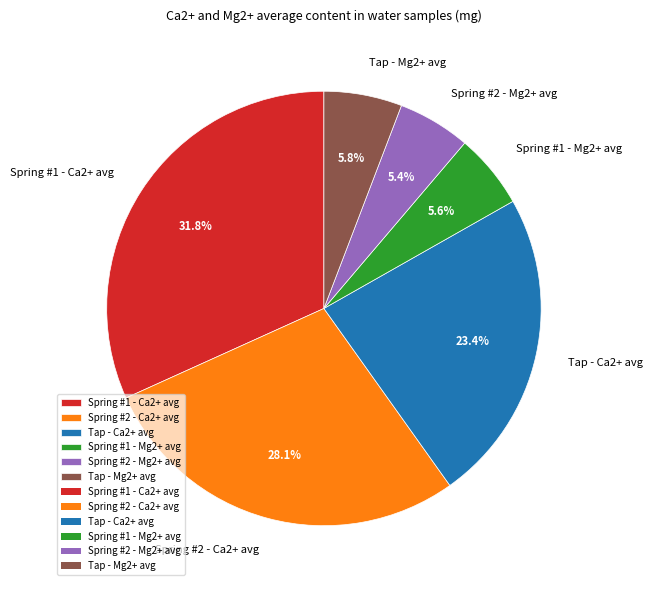

Count the number of slices in the pie.

6